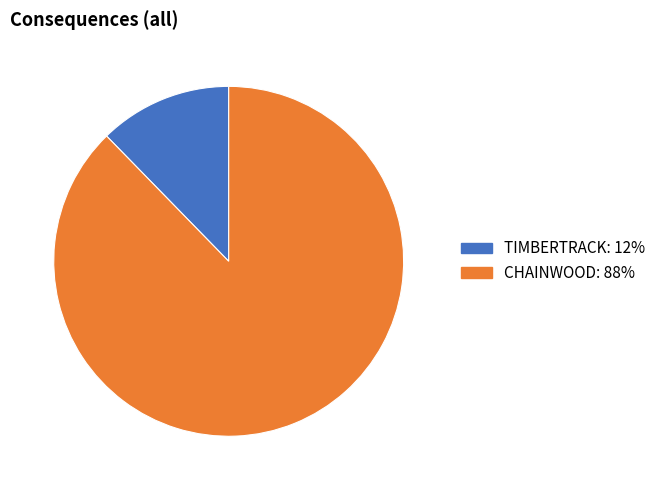

Which has a higher value, TIMBERTRACK or CHAINWOOD?

CHAINWOOD